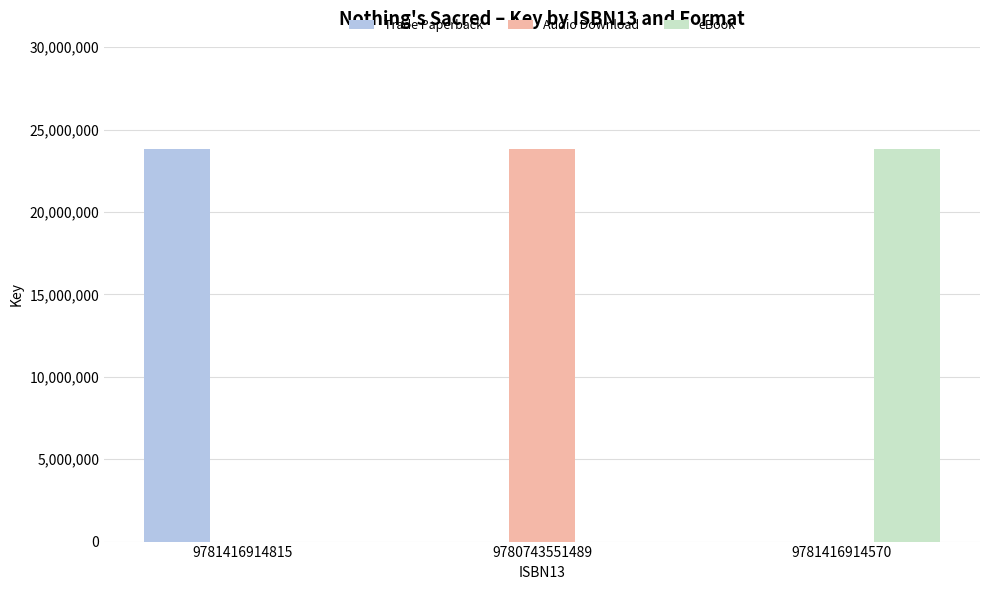

True or false: eBook has a value of 14823664 at 9780743551489.

False